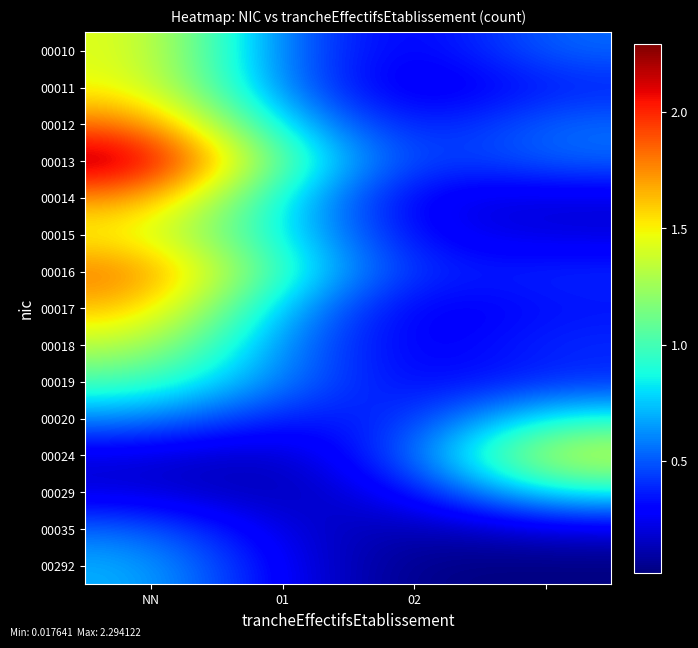

At which category is the sum across all series the highest?

NN